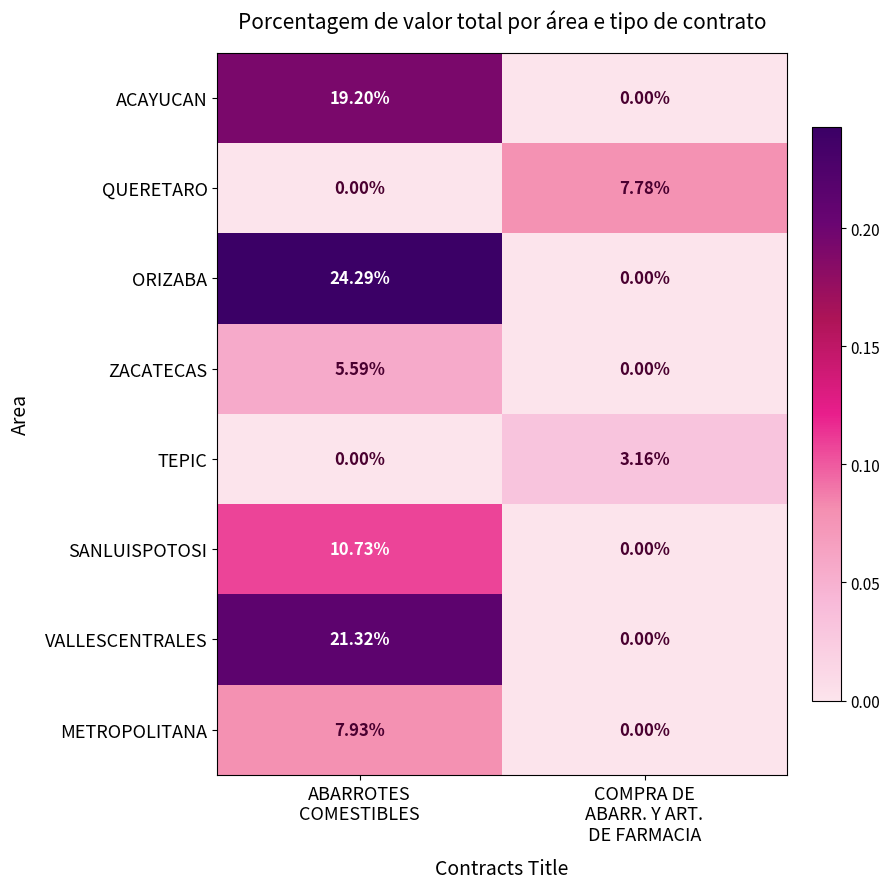

Which series has the largest range (max minus min)?

ORIZABA